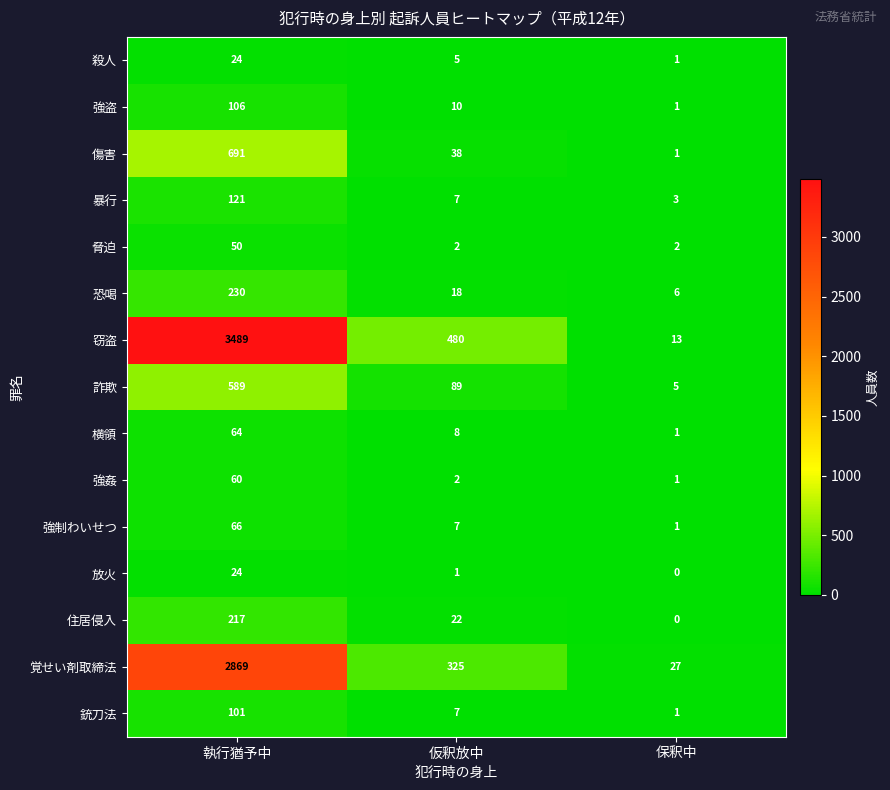

How many data points in 暴行 are less than 7?

1